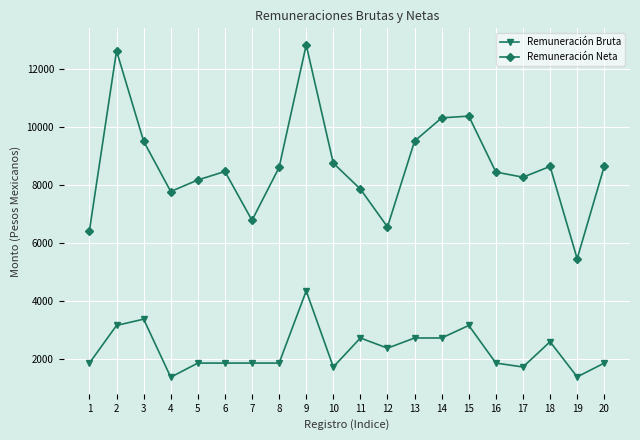

Is this an area chart (filled region under the line)?

No